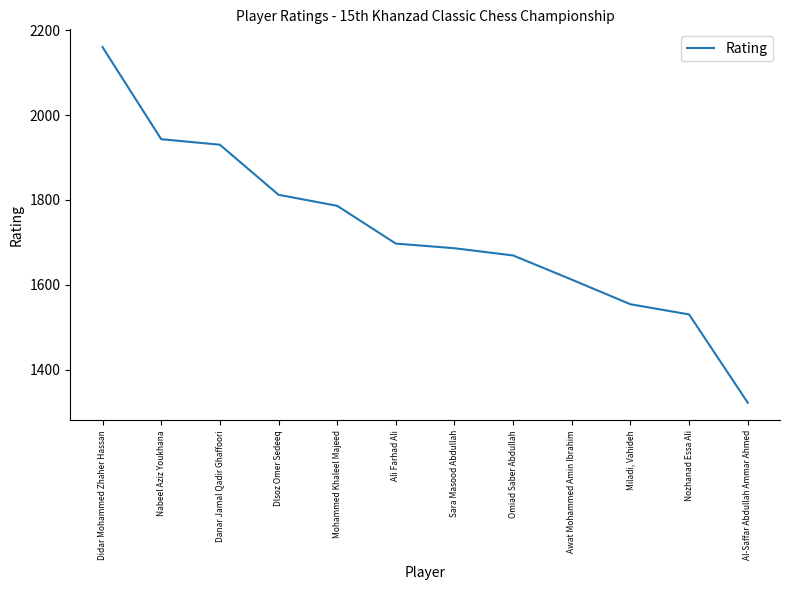

Where does the data first go above 1697?

Didar Mohammed Zhaher Hassan